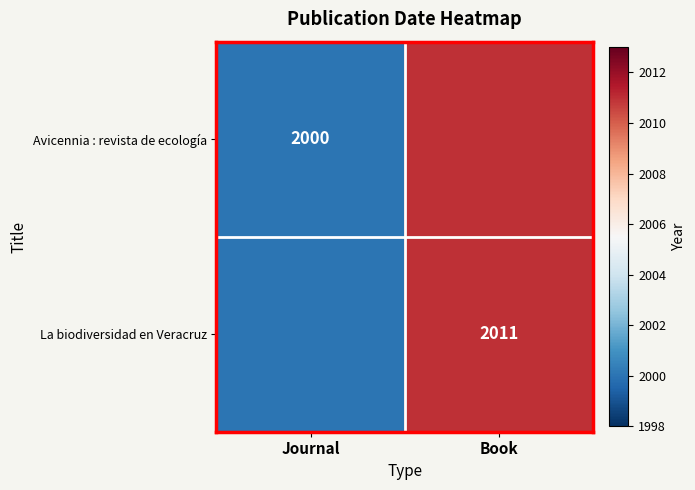

The Avicennia : revista de ecología series shows 2000 at Journal. True or false?

True